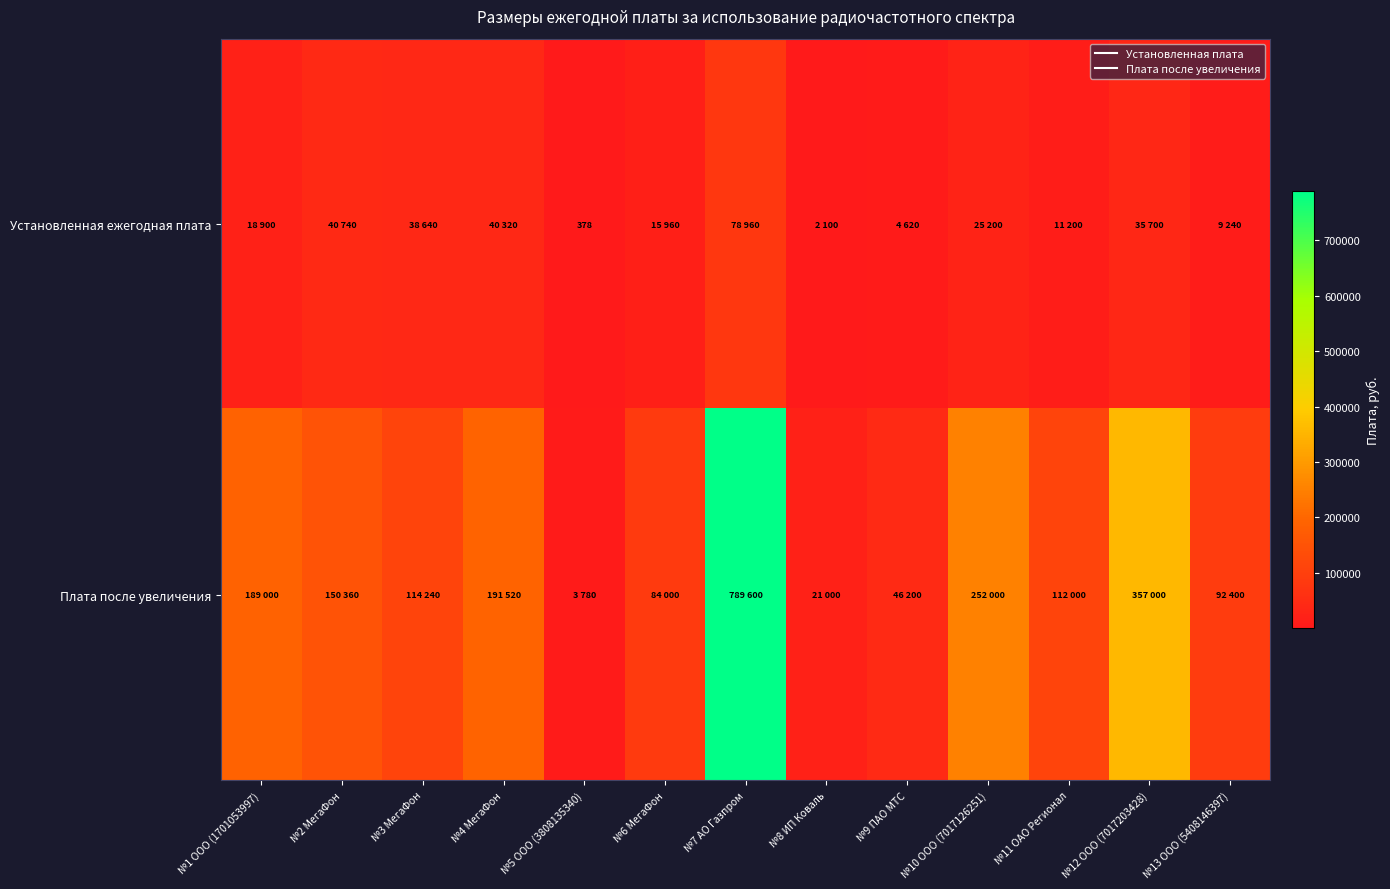

At how many categories does at least one series exceed 665402?

1